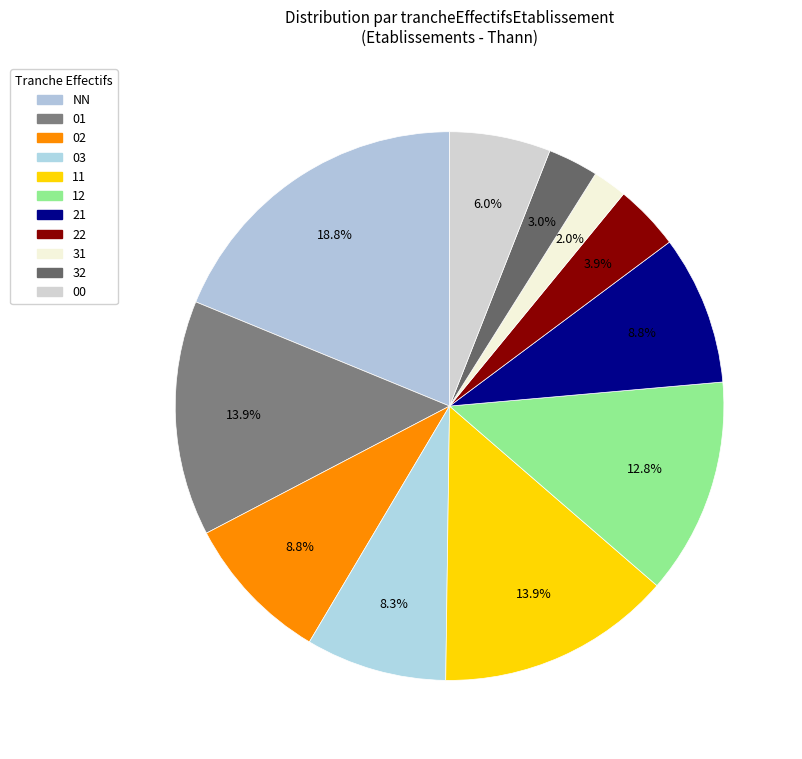

What is the ratio of the value at 22 to the value at 11?

0.3